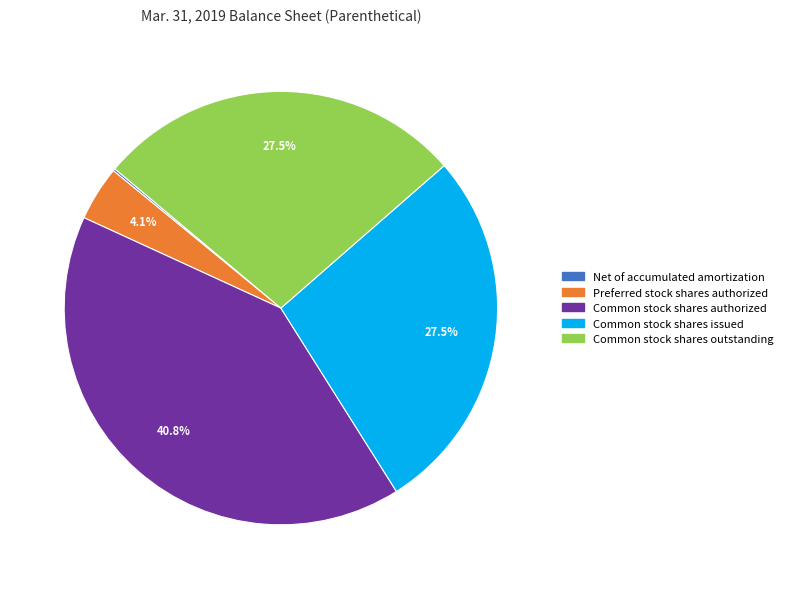

Is there any slice that represents more than half of the pie?

No